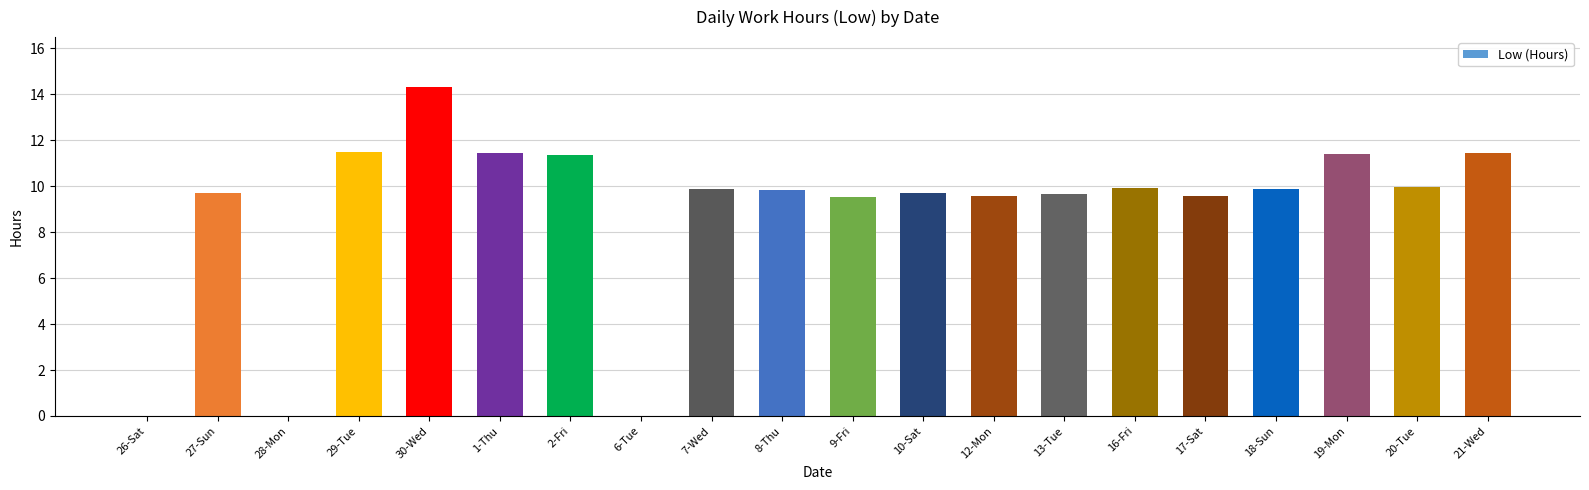

At which label does the data first exceed 9?

27-Sun